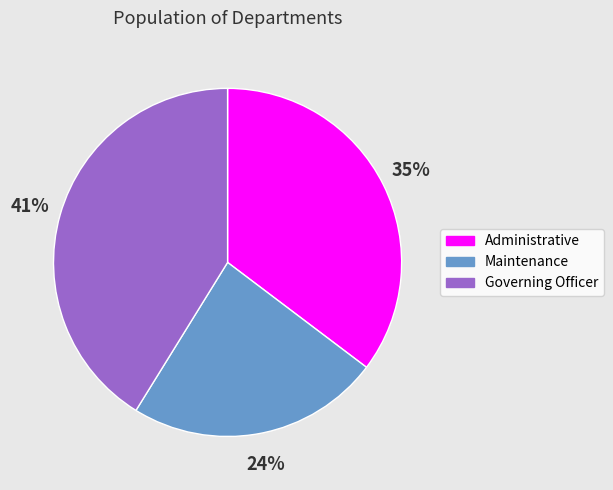

To the nearest percent, what is the average slice percentage?

33%